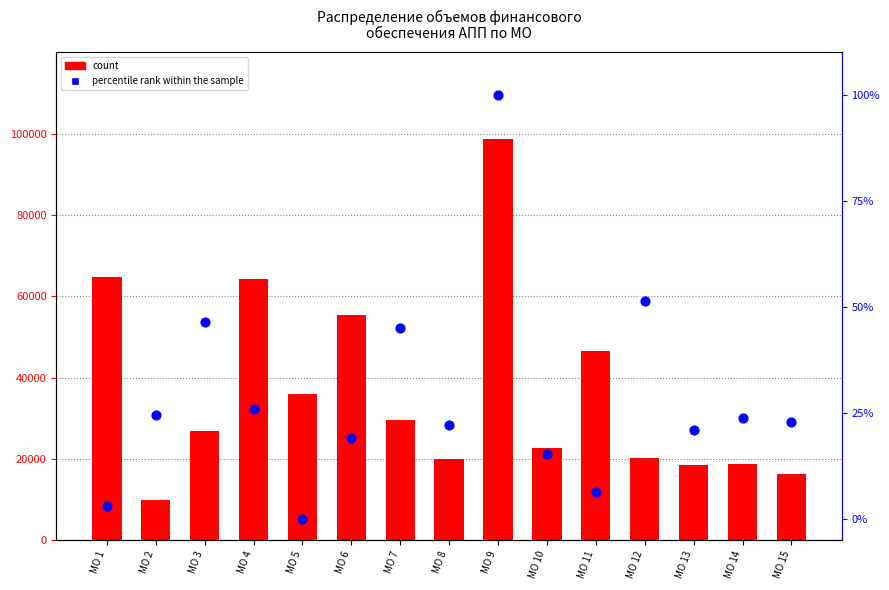

What are all the series names shown in the legend?

count, percentile rank within the sample